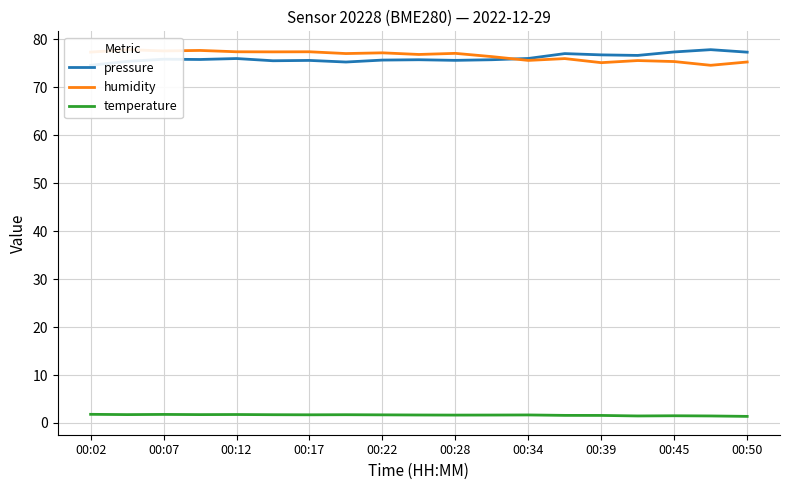

How many lines are shown in the chart?

3